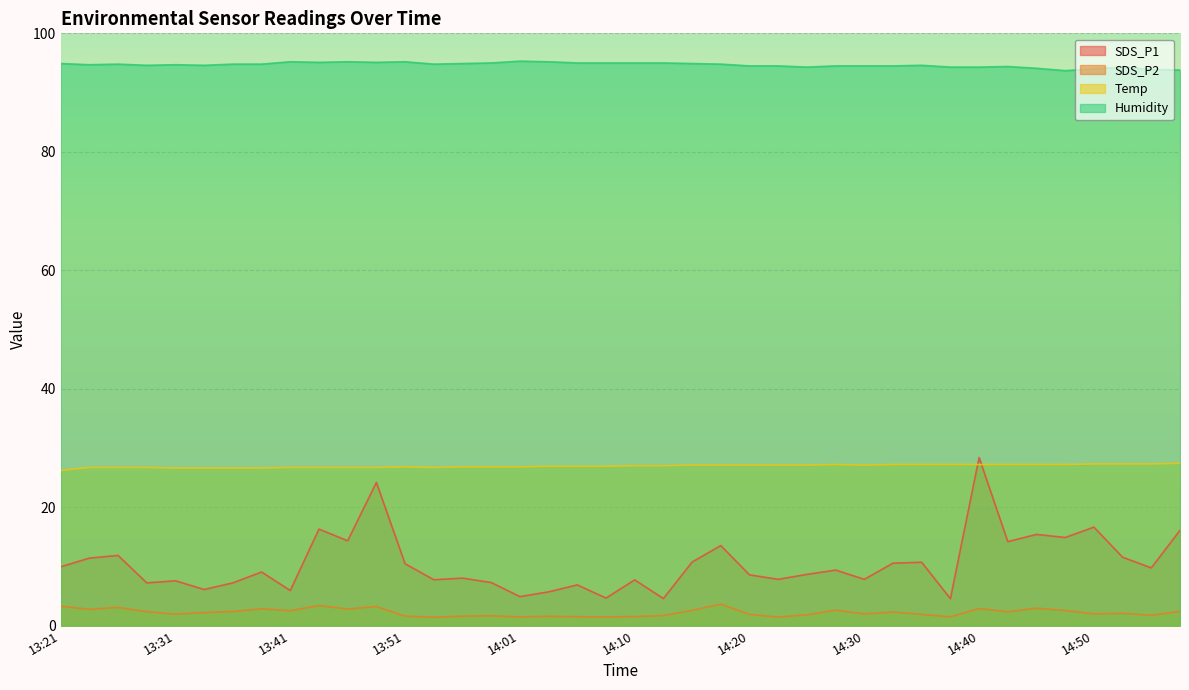

Is it true that Humidity equals 27.2 at 13:53?

False